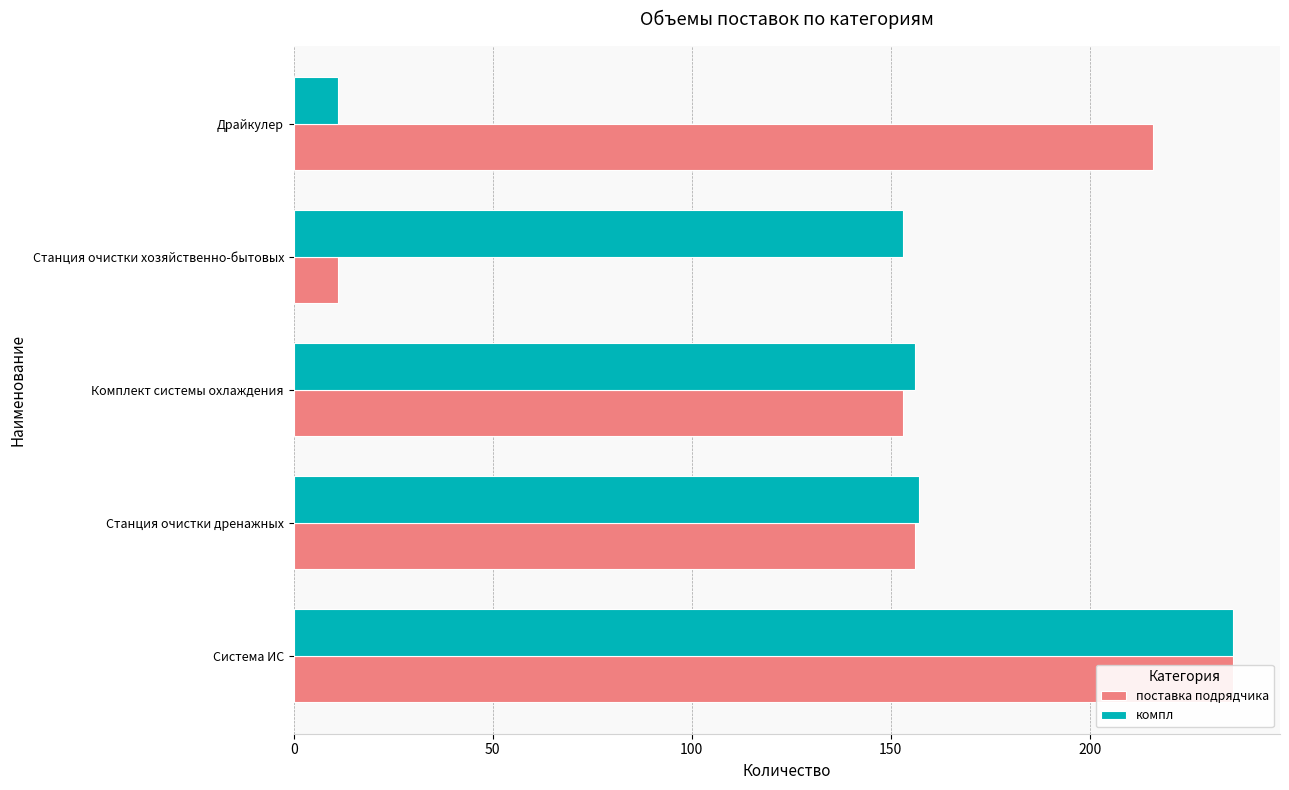

What is the difference between the maximum and minimum values in the поставка подрядчика series?

225